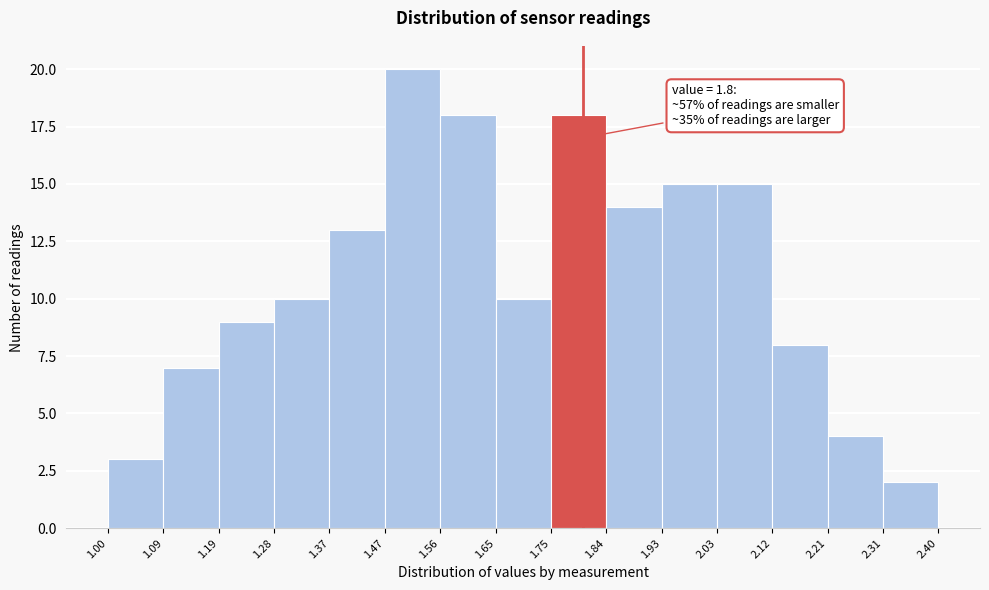

Over which range of the x-axis is the bar tallest?

1.47 to 1.56